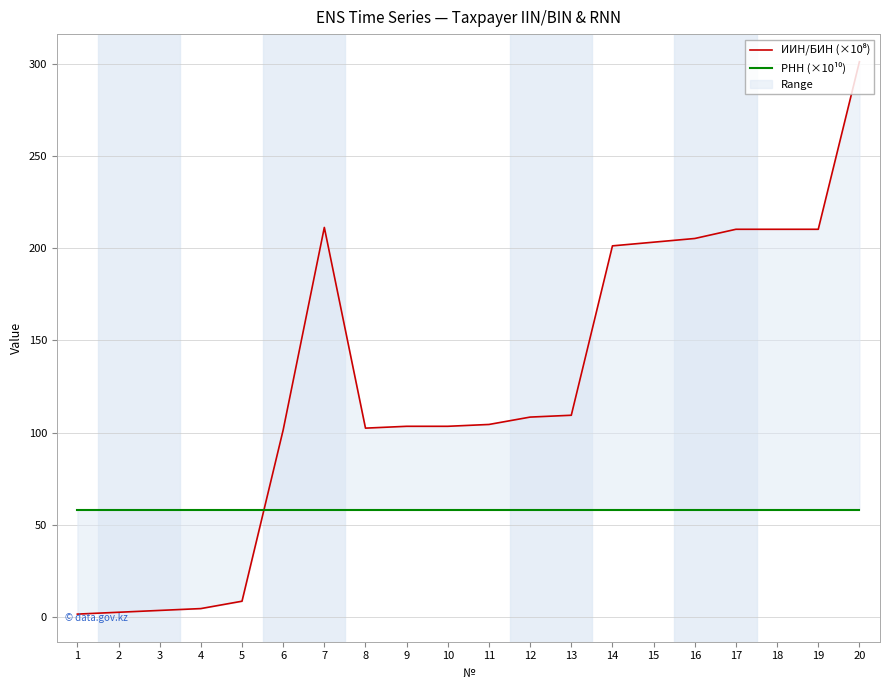

After their last crossing, which series has the higher values: РНН (×10¹⁰) or ИИН/БИН (×10⁸)?

ИИН/БИН (×10⁸)